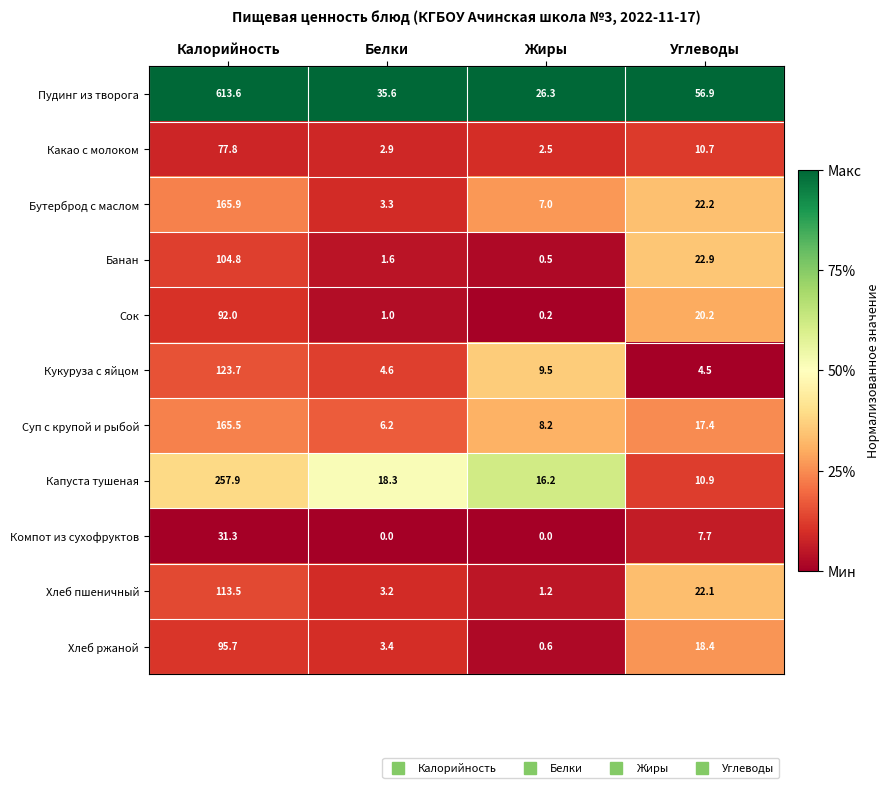

Which series has the widest spread of values?

Пудинг из творога